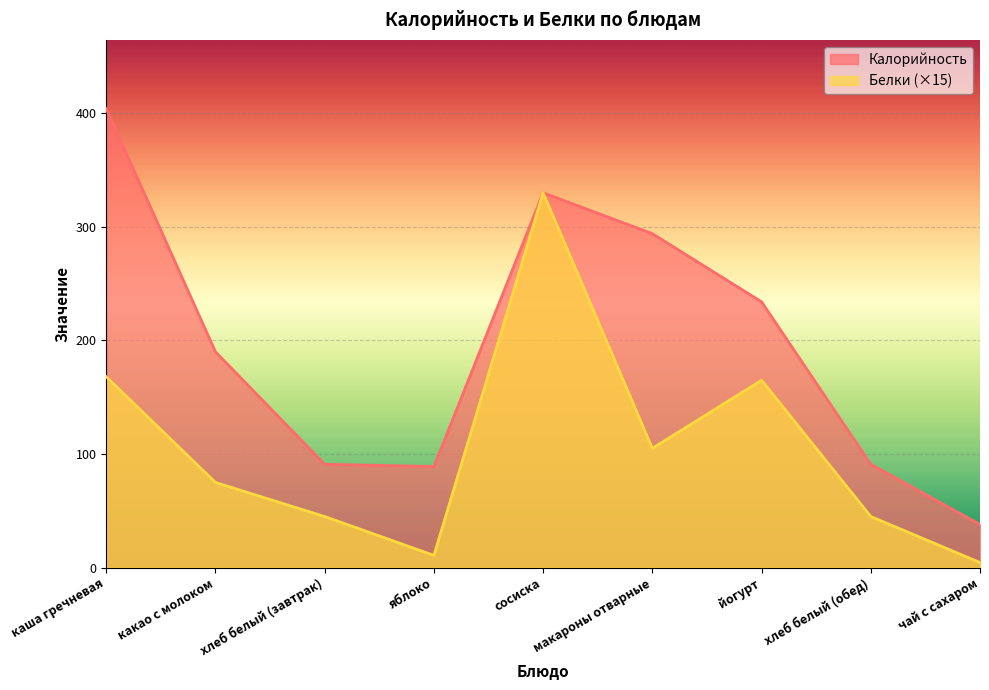

Read the Калорийность value at хлеб белый (завтрак).

91.0